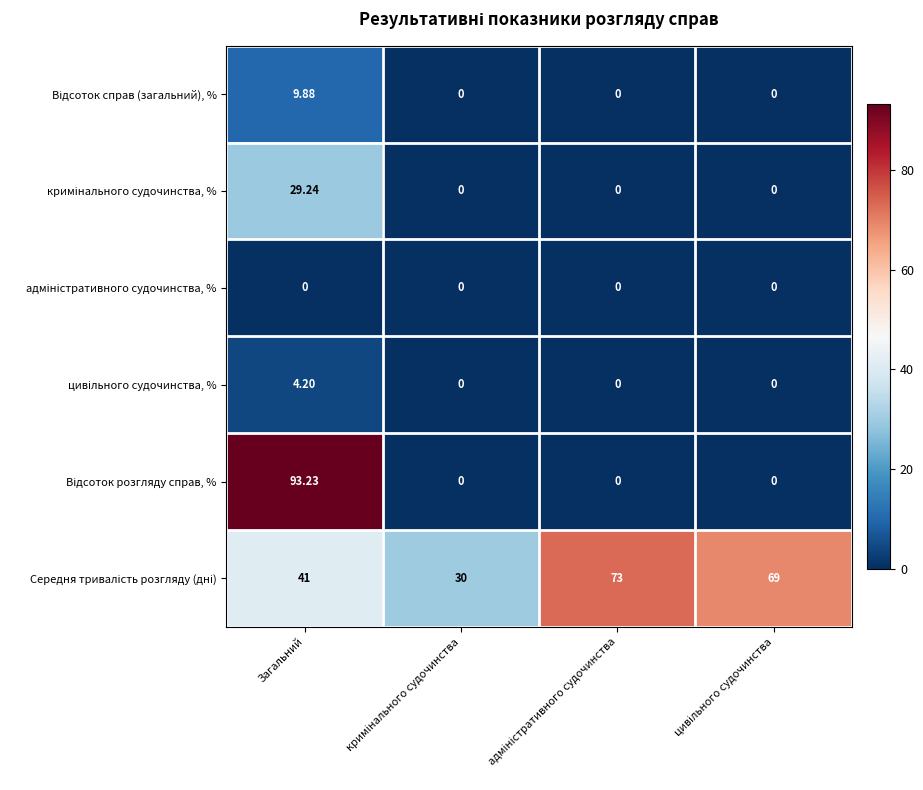

At which category is the sum across all series the highest?

Загальний